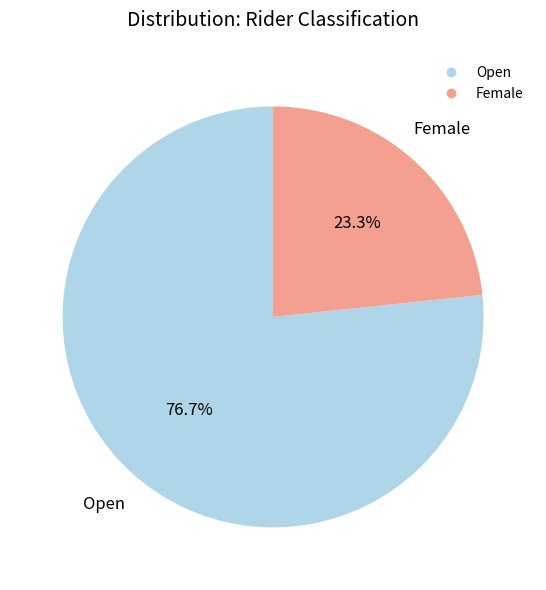

Is there a majority slice in this chart?

Yes